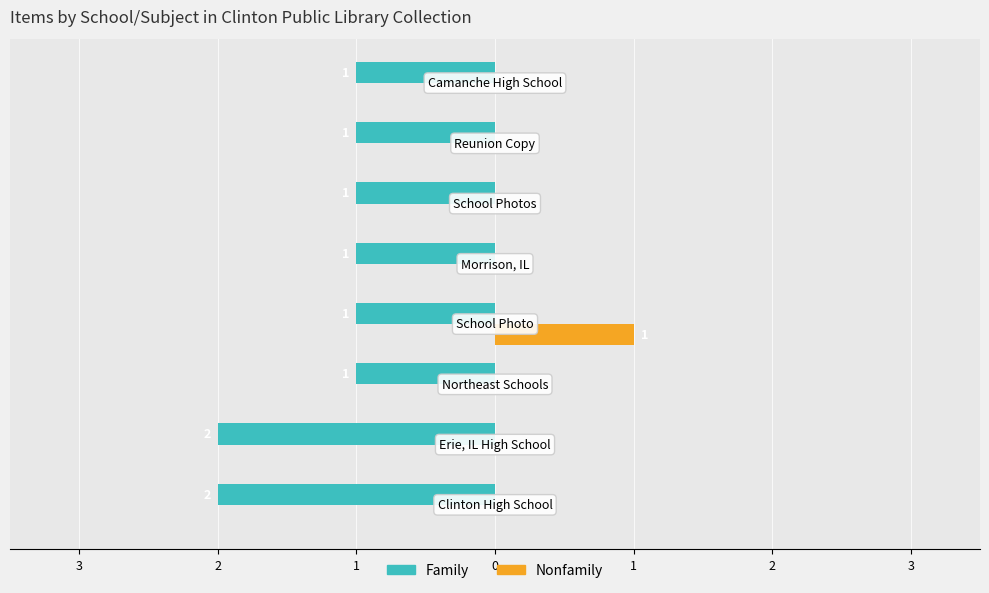

What are all the series names shown in the legend?

Family, Nonfamily